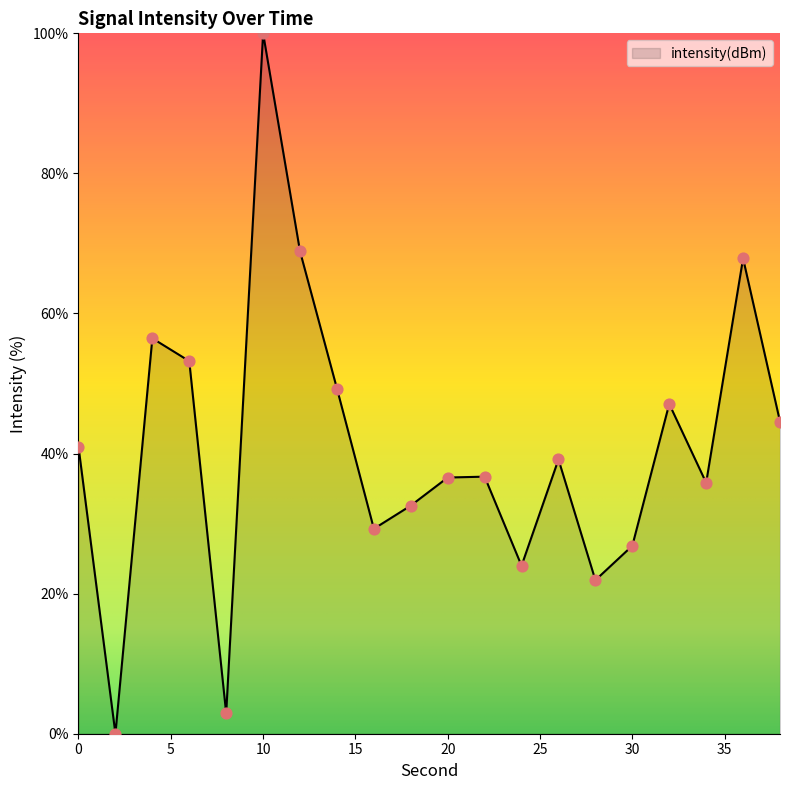

What is the difference between the maximum and minimum values?

100.0